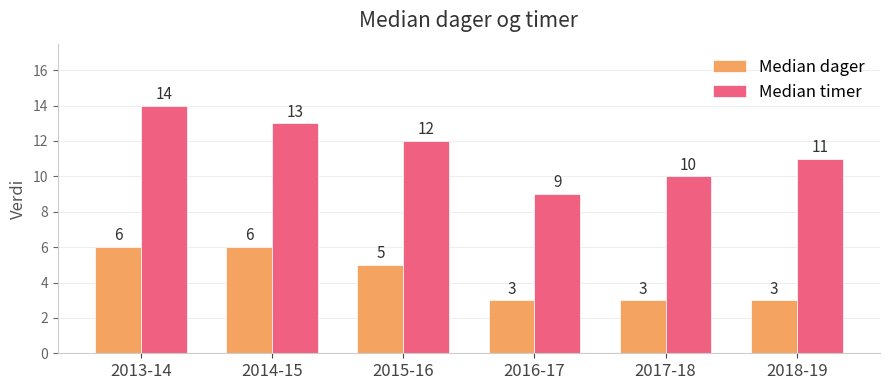

What is the difference between the second highest and minimum values in the Median timer series?

4